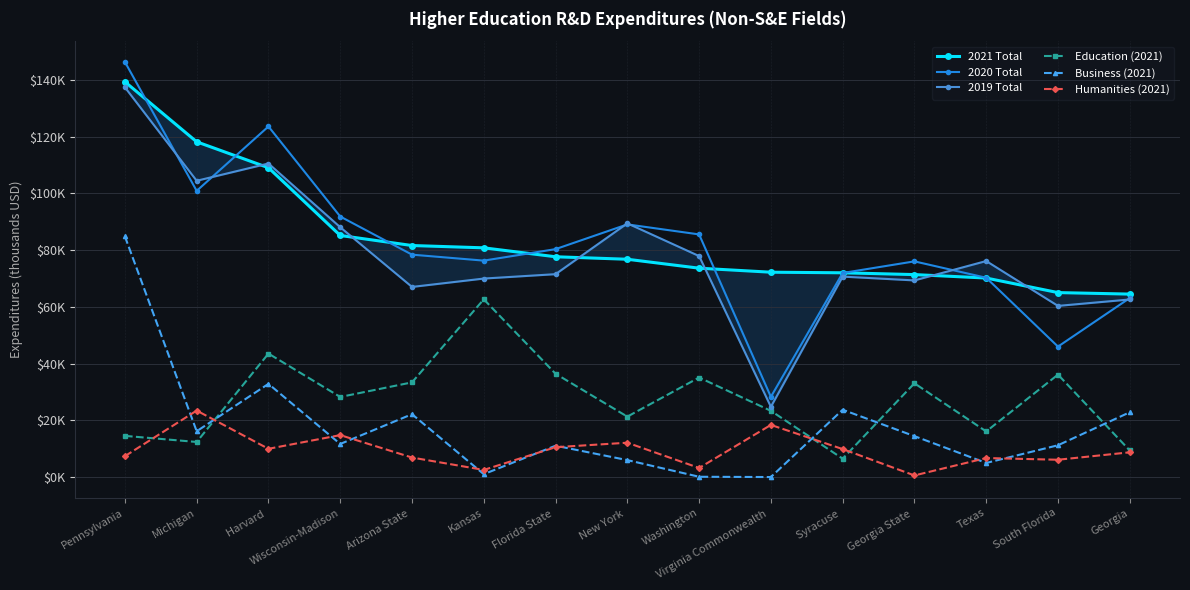

Between Kansas and Syracuse , which is larger?

Kansas